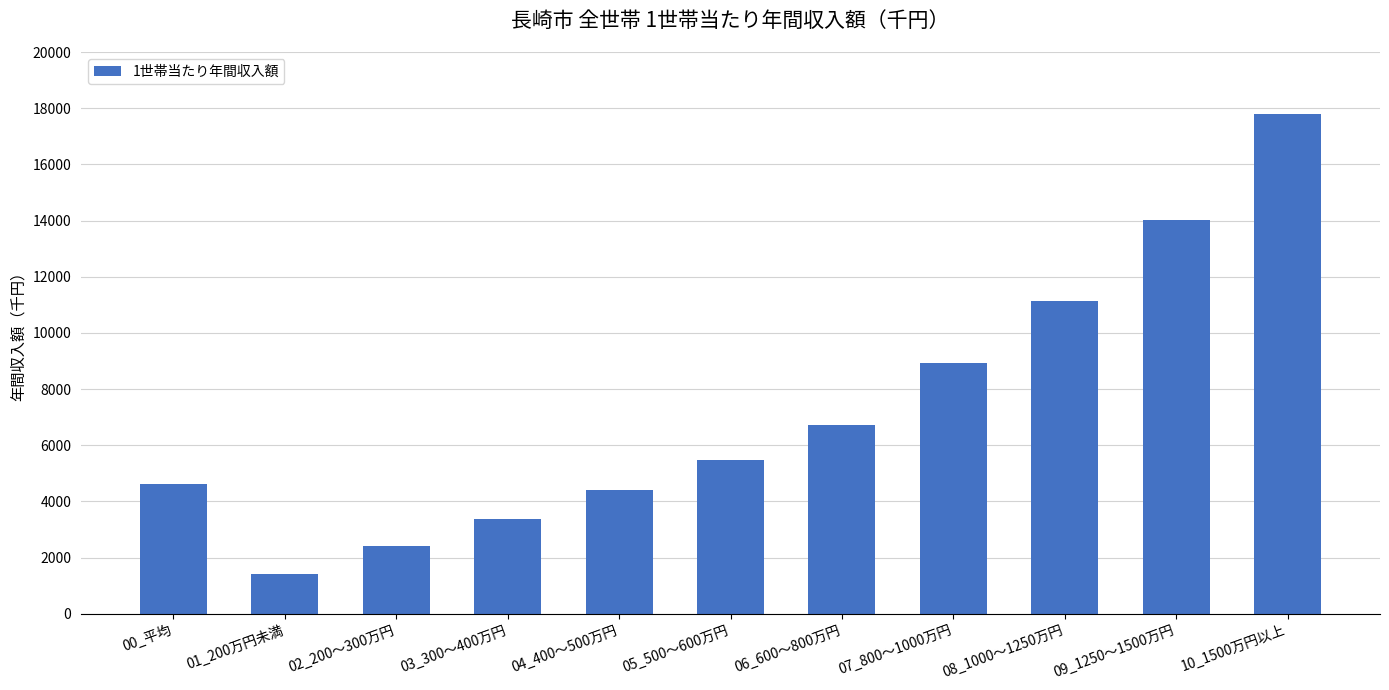

What is the change in value from 01_200万円未満 to 08_1000～1250万円?

+9713